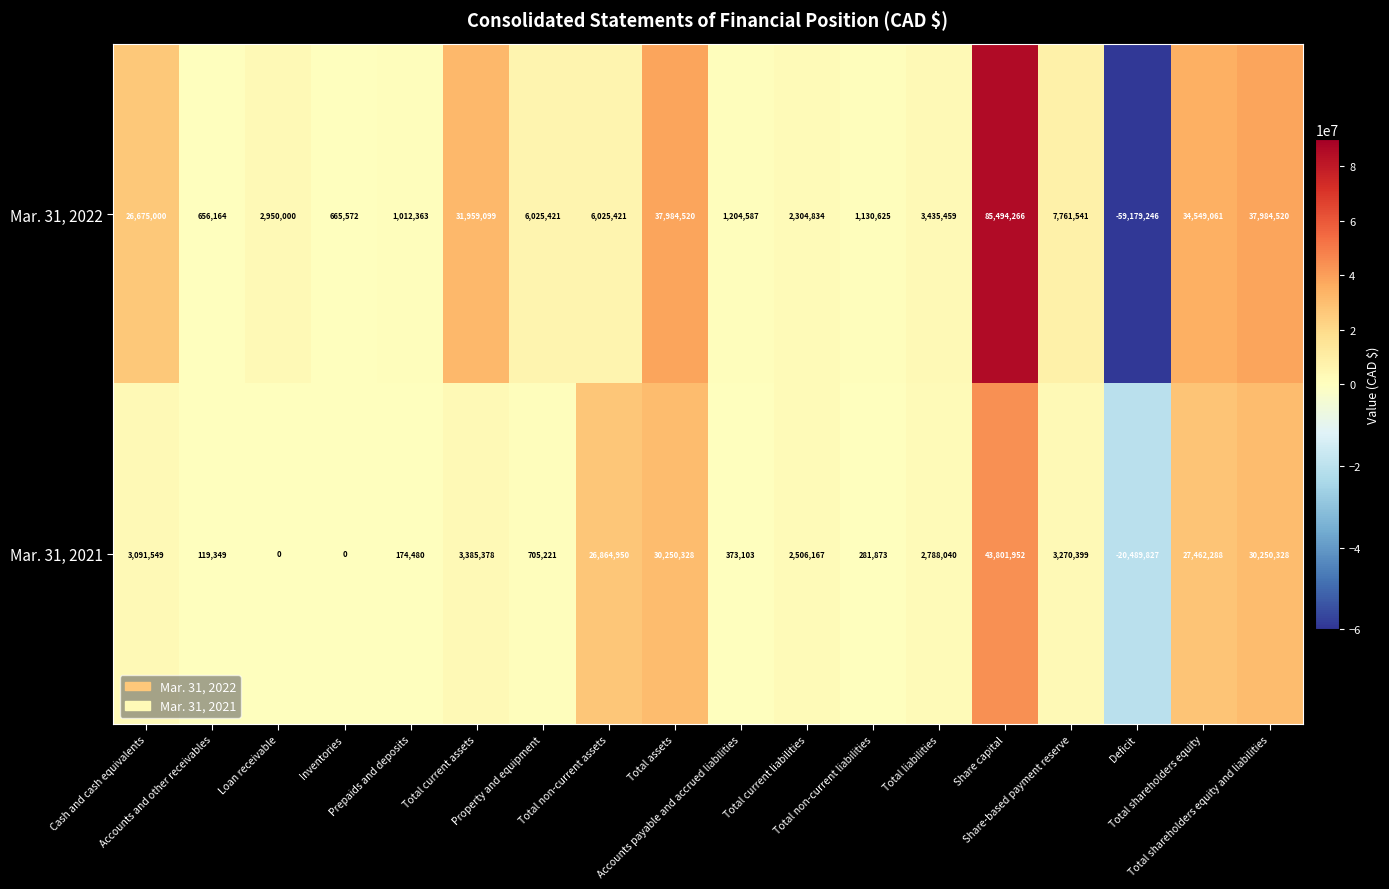

Which label corresponds to the largest value in the chart?

Share capital